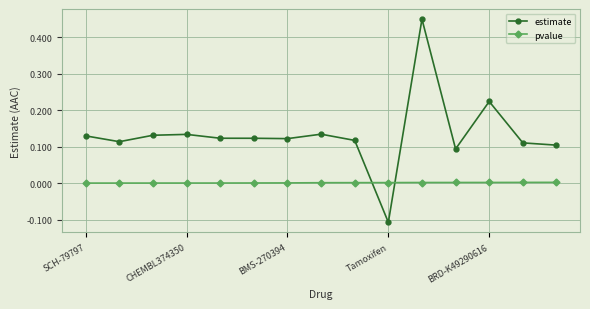

True or false: estimate has more than 1 points higher than both neighbors.

True